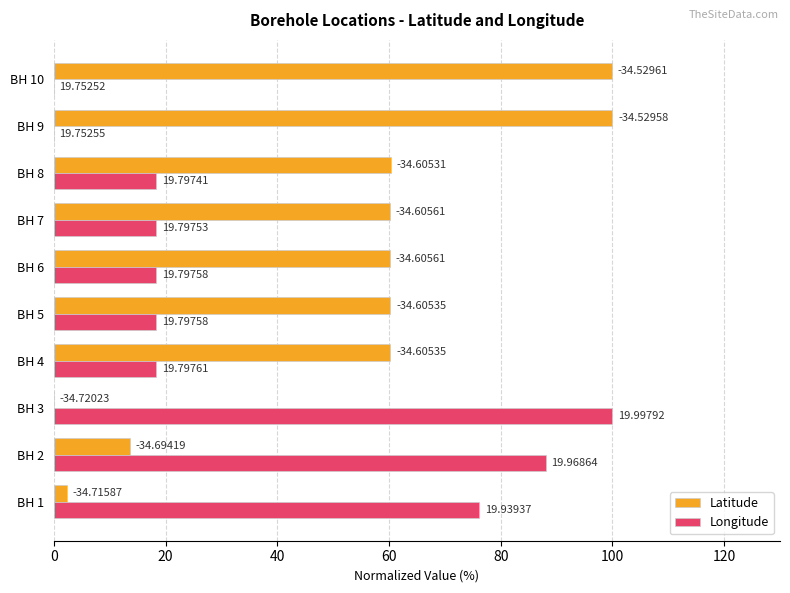

What are all the series names shown in the legend?

Latitude, Longitude